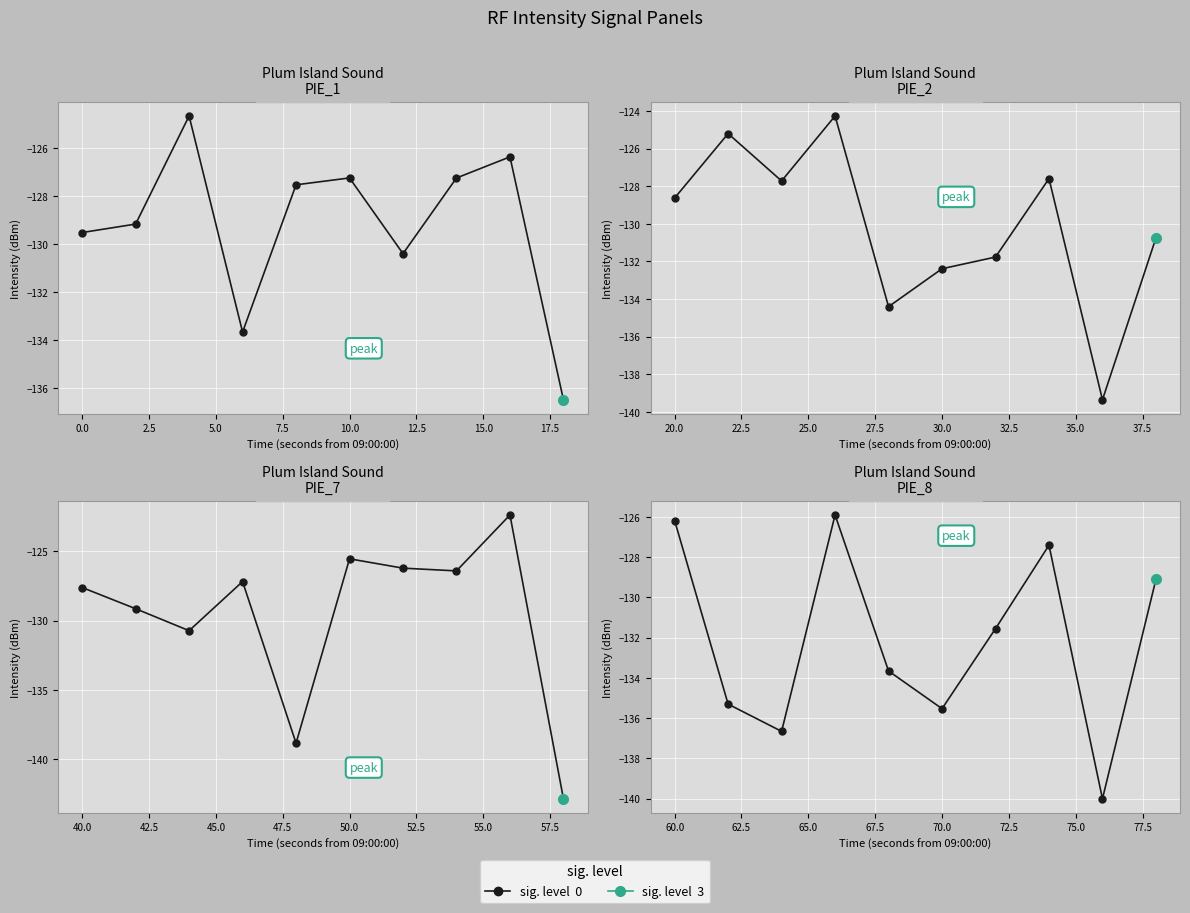

True or false: there are more than 2 points higher than both neighbors.

False